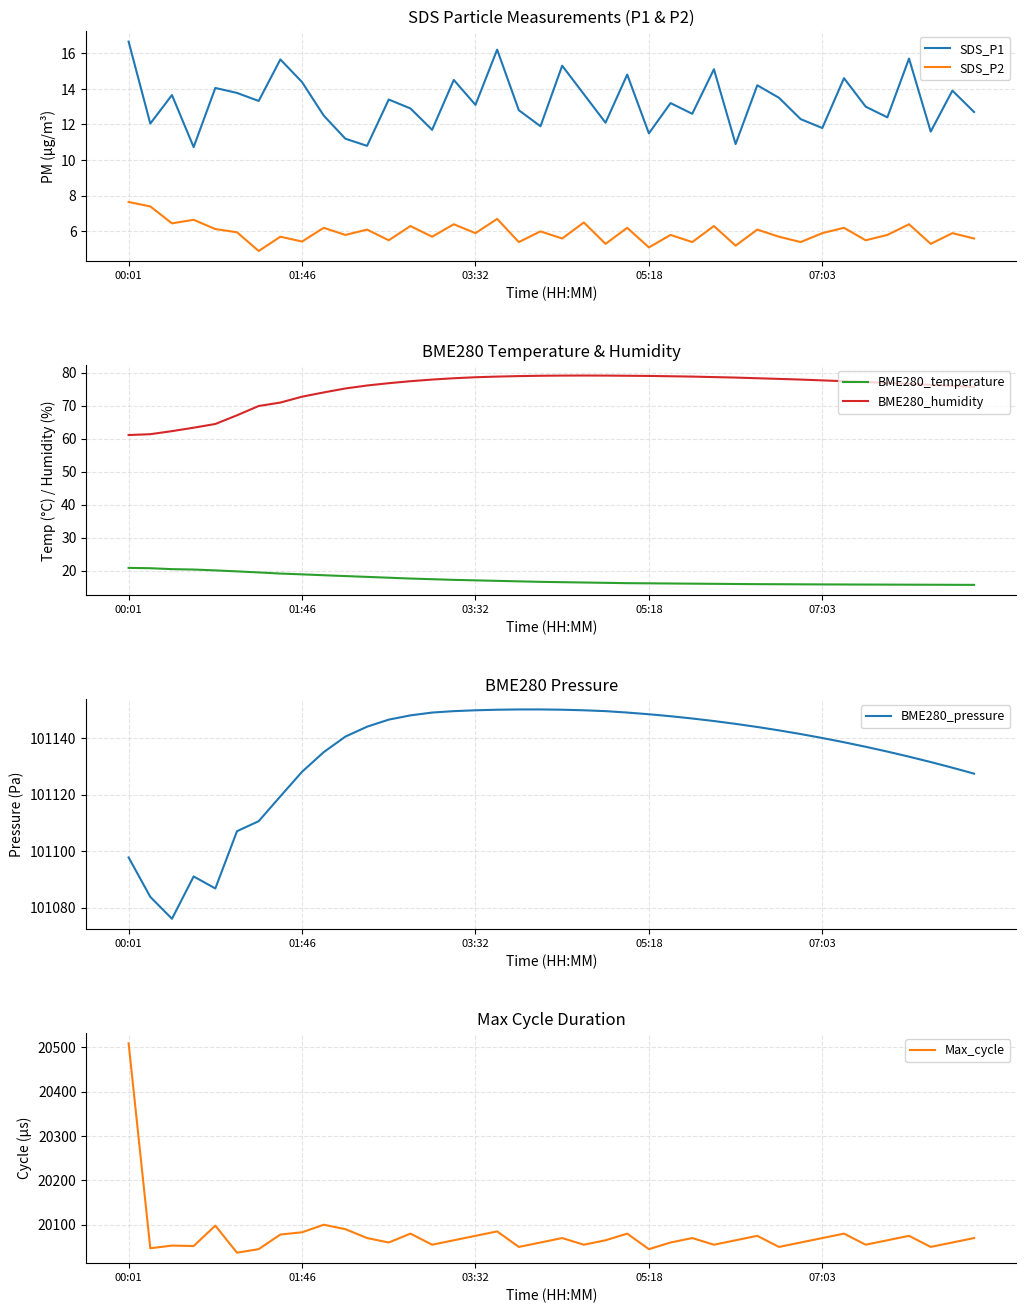

Reading left to right, transcribe all the data shown in this chart.

SDS_P1: 16.6	12.1	13.7	10.7	14.1	13.8	13.3	15.7	14.4	12.5	11.2	10.8	13.4	12.9	11.7	14.5	13.1	16.2	12.8	11.9	15.3	13.7	12.1	14.8	11.5	13.2	12.6	15.1	10.9	14.2	13.5	12.3	11.8	14.6	13.0	12.4	15.7	11.6	13.9	12.7
SDS_P2: 7.7	7.4	6.5	6.7	6.1	6.0	4.9	5.7	5.4	6.2	5.8	6.1	5.5	6.3	5.7	6.4	5.9	6.7	5.4	6.0	5.6	6.5	5.3	6.2	5.1	5.8	5.4	6.3	5.2	6.1	5.7	5.4	5.9	6.2	5.5	5.8	6.4	5.3	5.9	5.6
BME280_temperature: 20.8	20.7	20.4	20.3	20.1	19.8	19.4	19.1	18.9	18.6	18.4	18.1	17.9	17.6	17.4	17.2	17.1	16.9	16.8	16.6	16.5	16.4	16.3	16.2	16.1	16.1	16.1	16.0	15.9	15.9	15.9	15.8	15.8	15.8	15.8	15.8	15.7	15.7	15.7	15.7
BME280_humidity: 61.1	61.3	62.3	63.3	64.4	67.1	69.9	70.9	72.7	74.0	75.2	76.1	76.8	77.4	77.9	78.3	78.6	78.8	79.0	79.0	79.1	79.1	79.1	79.0	79.0	78.9	78.8	78.7	78.5	78.3	78.1	77.9	77.7	77.4	77.2	76.9	76.6	76.3	76.0	75.7
BME280_pressure: 101097.8	101083.8	101076.1	101091.1	101086.8	101107.1	101110.6	101119.4	101128.1	101135.0	101140.5	101144.0	101146.5	101148.0	101149.0	101149.5	101149.8	101150.0	101150.1	101150.1	101150.0	101149.8	101149.5	101149.0	101148.4	101147.7	101146.9	101146.0	101145.0	101143.9	101142.7	101141.4	101140.0	101138.5	101136.9	101135.2	101133.4	101131.5	101129.5	101127.4
Max_cycle: 20509.0	20047.0	20053.0	20052.0	20098.0	20037.0	20045.0	20078.0	20083.0	20100.0	20090.0	20070.0	20060.0	20080.0	20055.0	20065.0	20075.0	20085.0	20050.0	20060.0	20070.0	20055.0	20065.0	20080.0	20045.0	20060.0	20070.0	20055.0	20065.0	20075.0	20050.0	20060.0	20070.0	20080.0	20055.0	20065.0	20075.0	20050.0	20060.0	20070.0